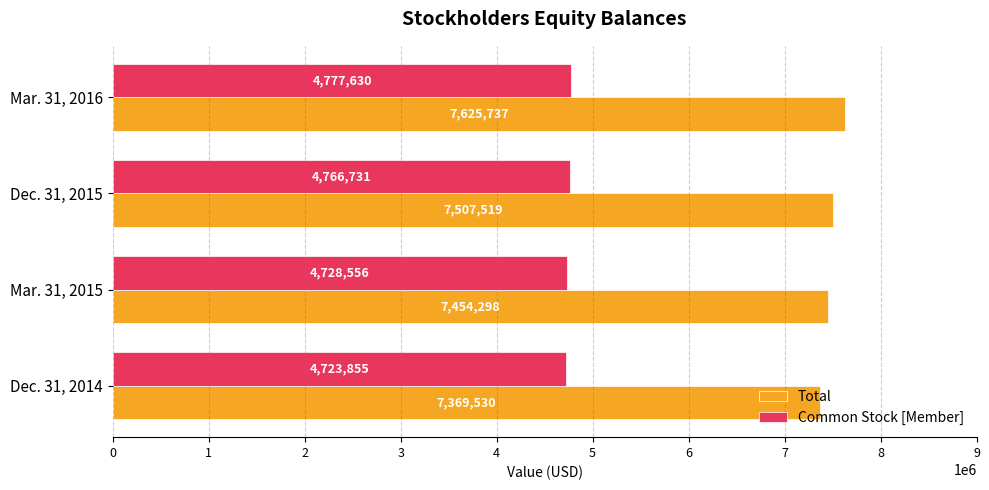

What is the difference between the maximum and minimum values in the Total series?

256207